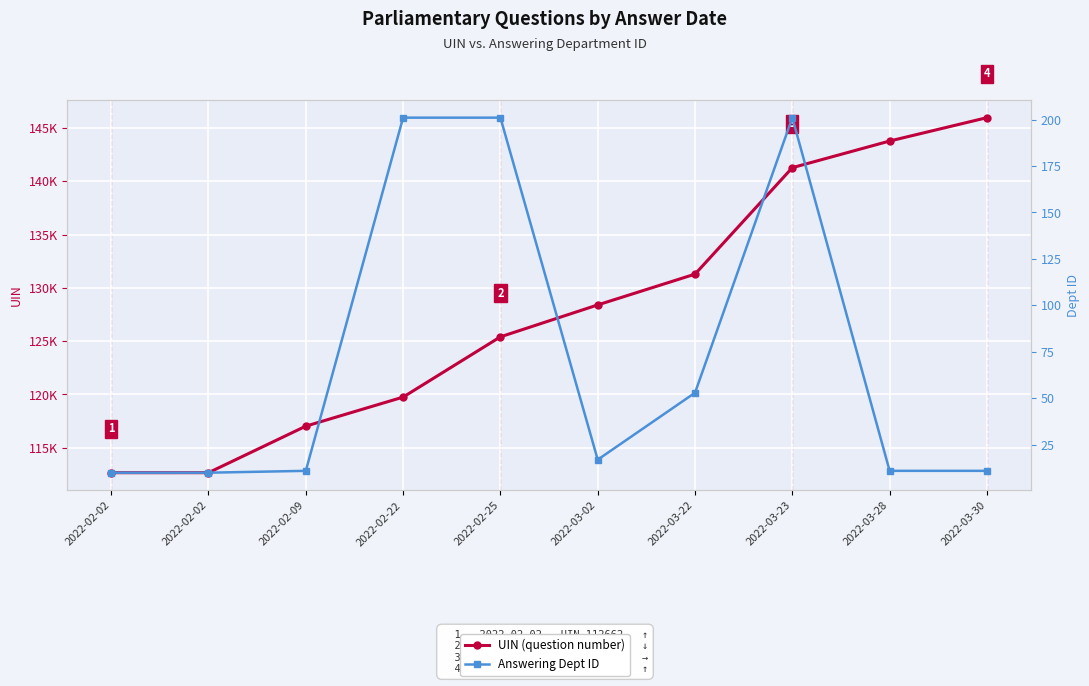

What is the sum of the Answering Dept ID values at 2022-03-02 and 2022-03-22?

70